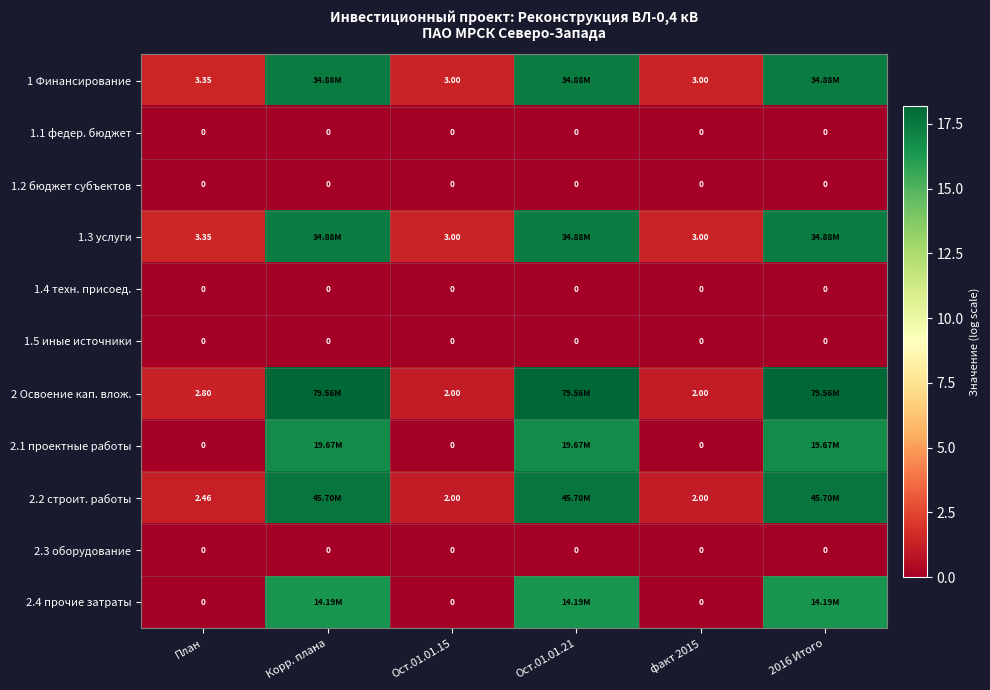

At which label does 1.4 техн. присоед. reach its peak?

План